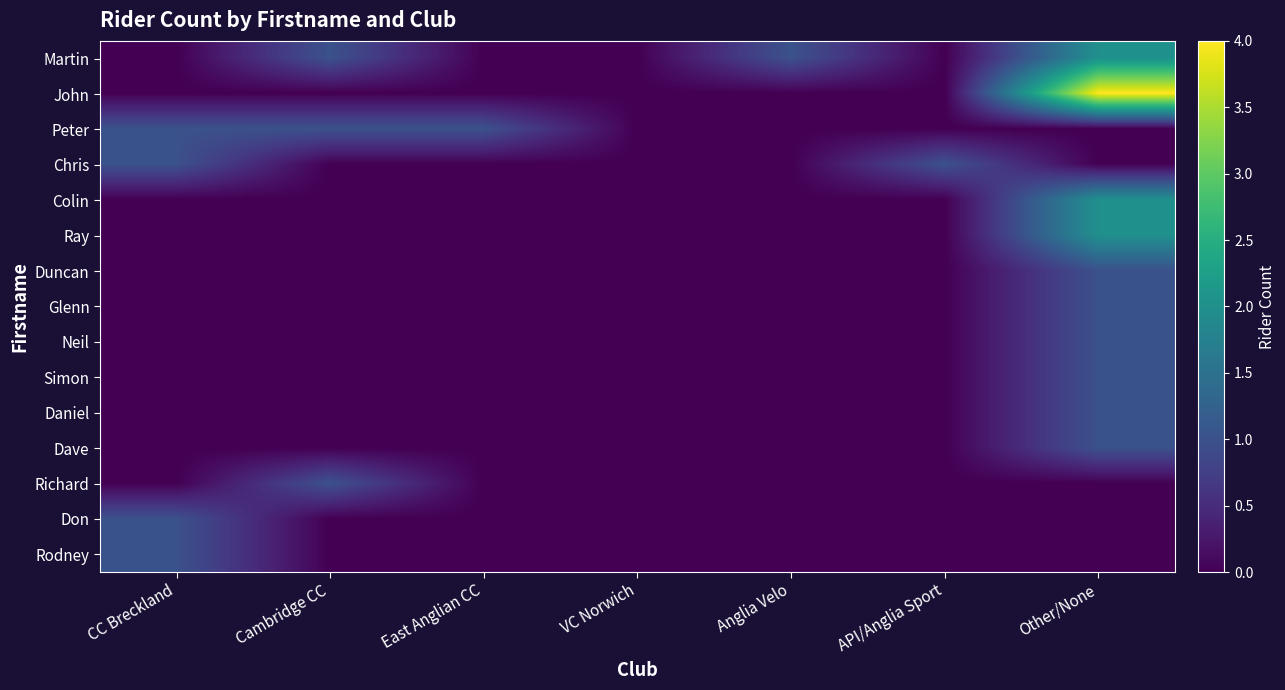

At which label does Colin reach its peak?

Other/None